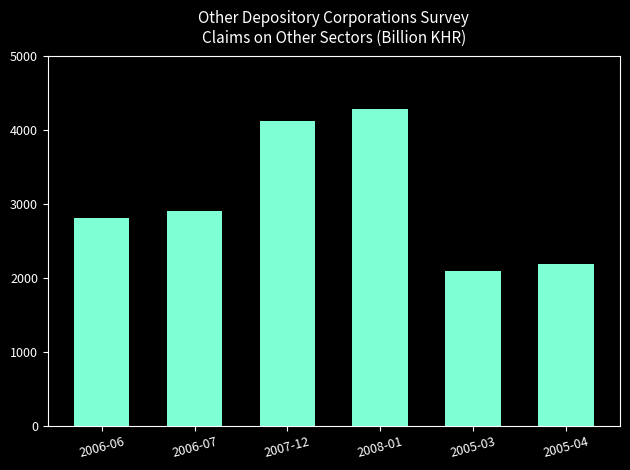

Which label corresponds to the smallest value in the chart?

2005-03